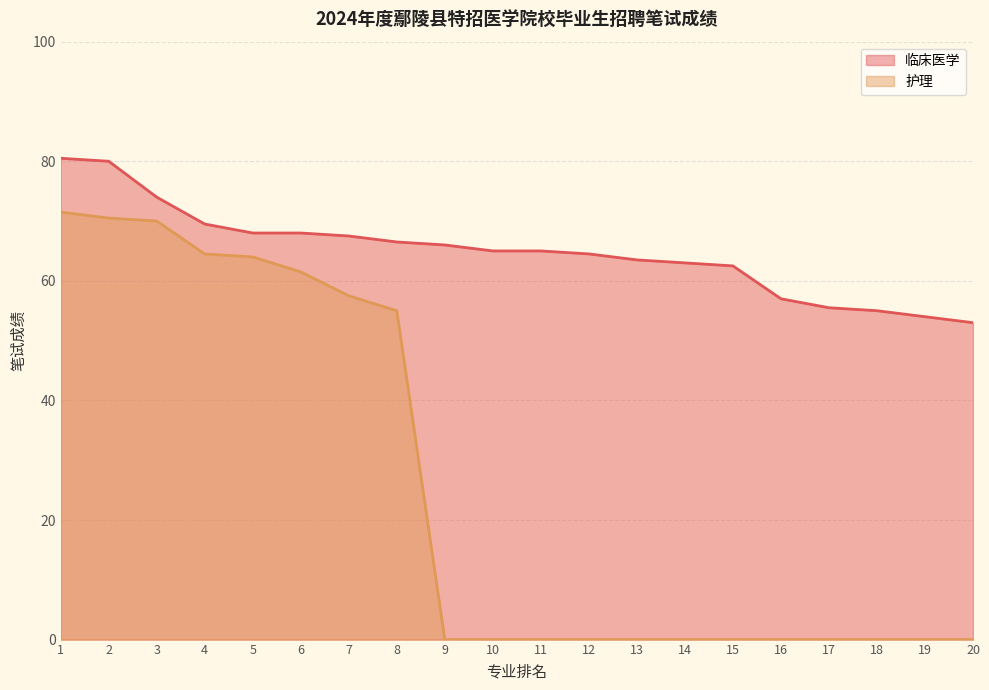

Is it true that 护理 equals 0.0 at 9?

True